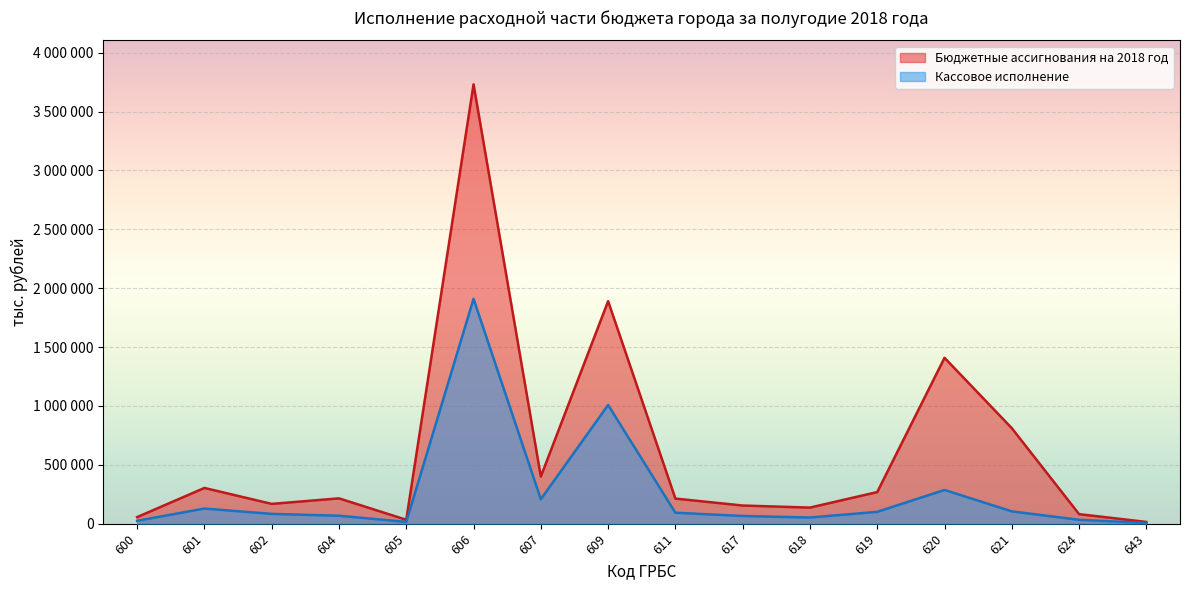

How many interior local peaks does the Бюджетные ассигнования на 2018 год series have?

5